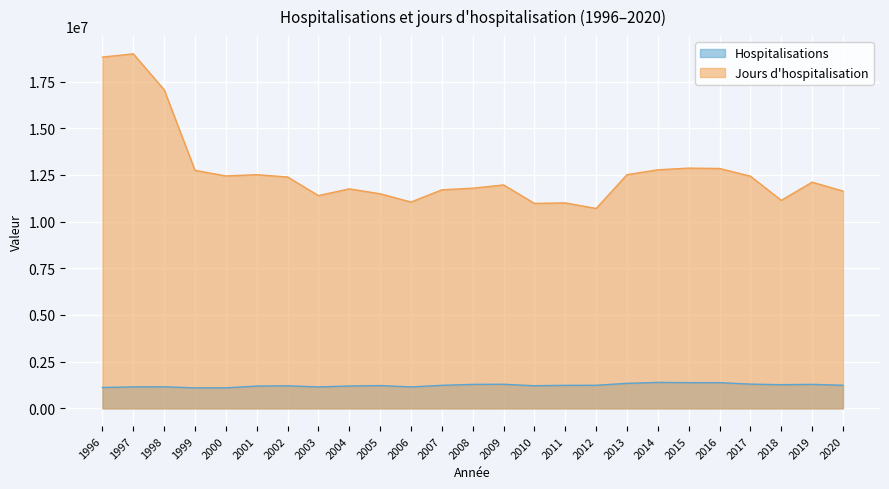

True or false: Hospitalisations and Jours d'hospitalisation cross at least once.

False